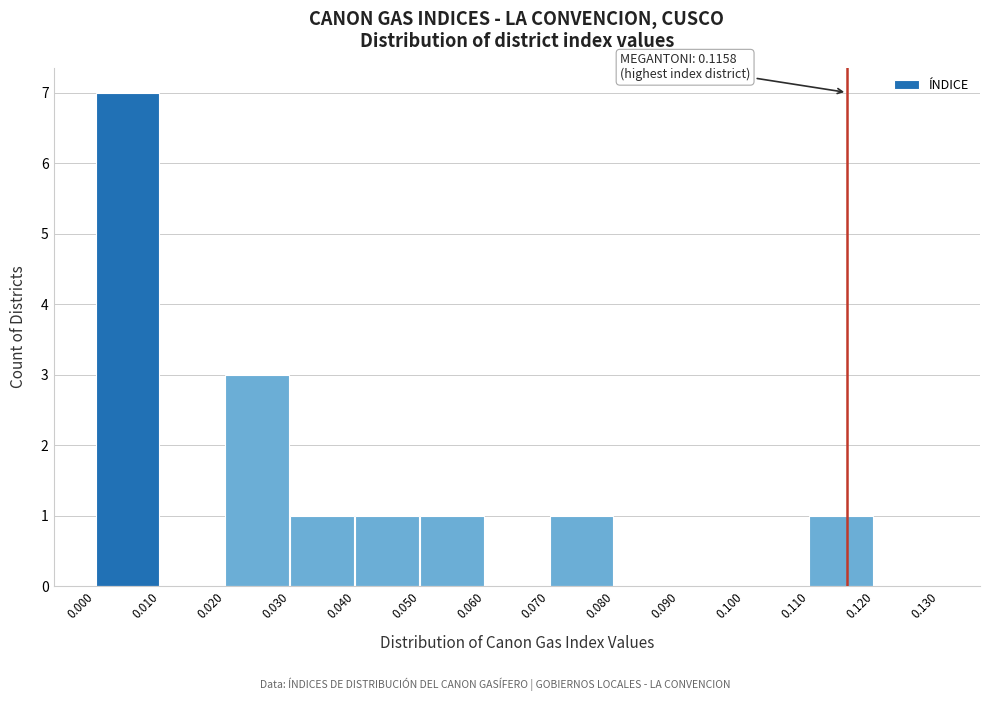

Over which range of the x-axis is the bar tallest?

0.000 to 0.010